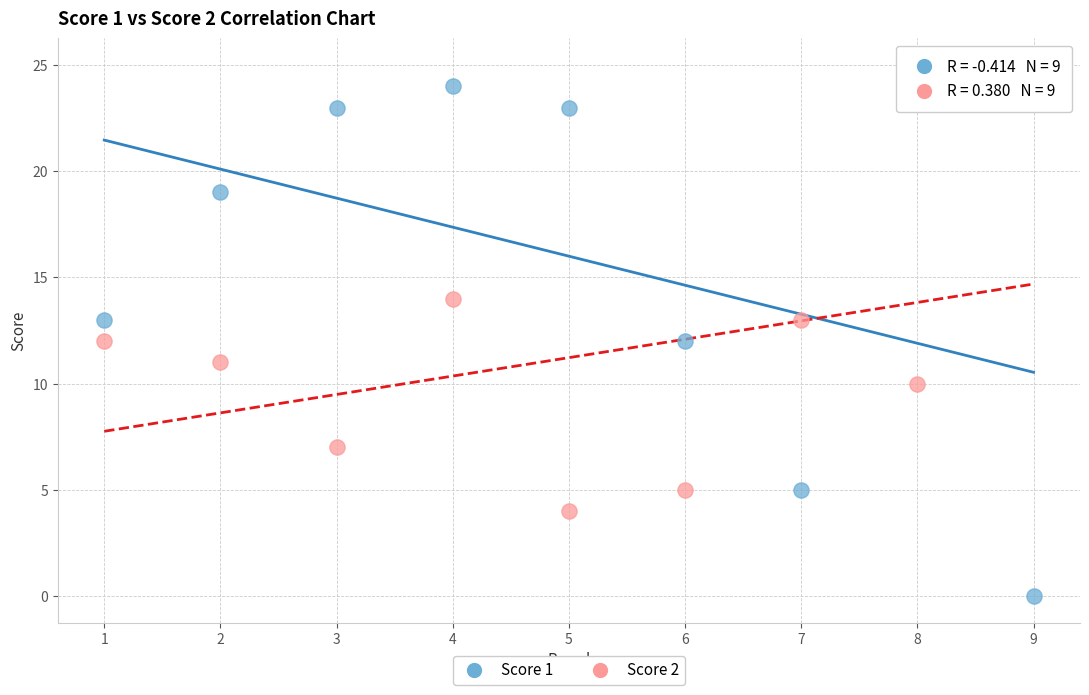

Which series contains the lowest Y value?

Score 1